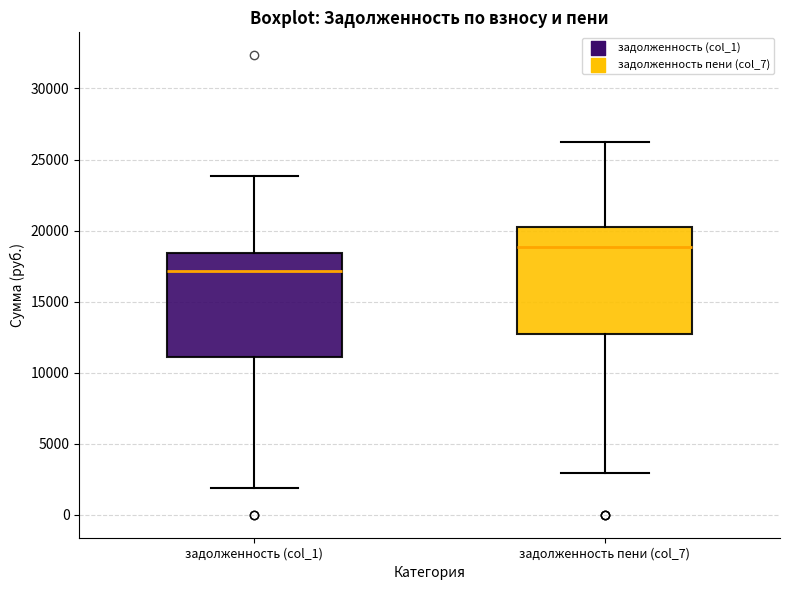

Which box has the lowest median line?

задолженность (col_1)